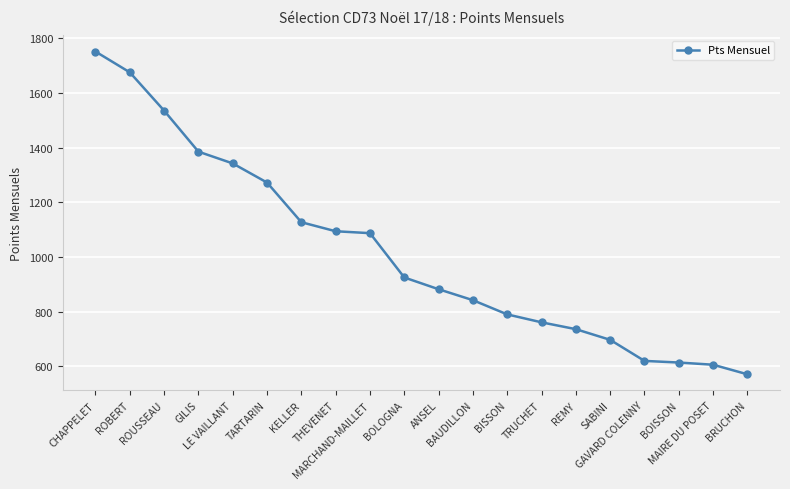

How many lines are shown in the chart?

1